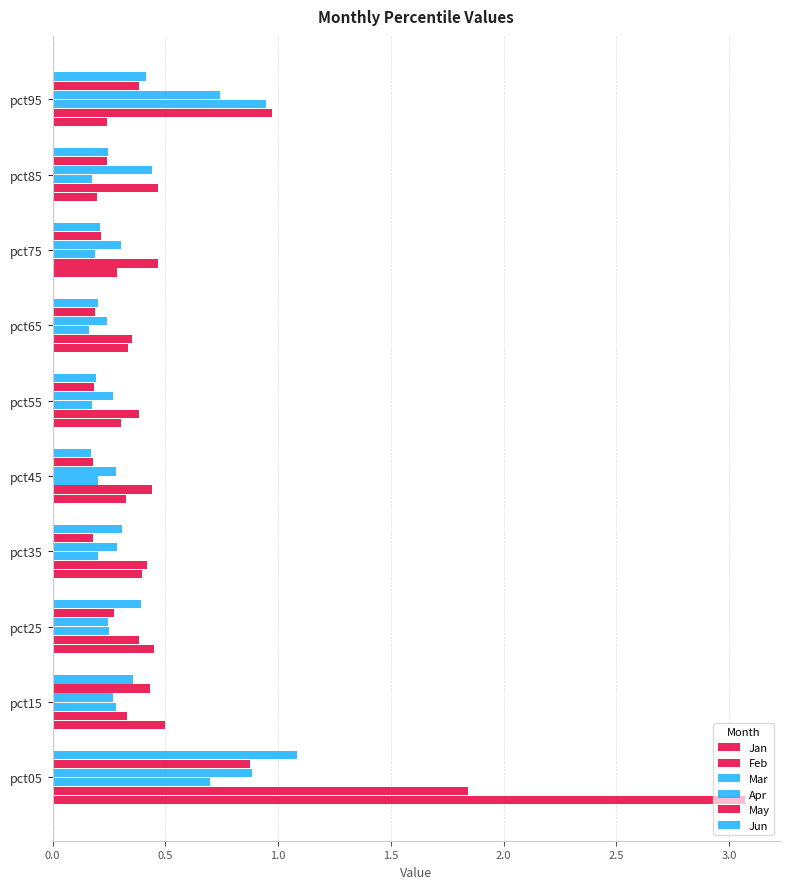

Count the number of categories in the chart.

10